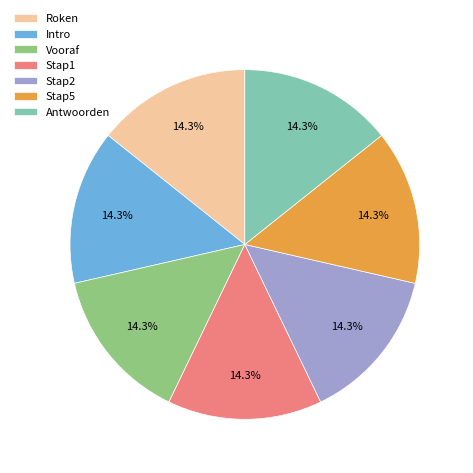

Is Antwoorden the majority of the pie?

No